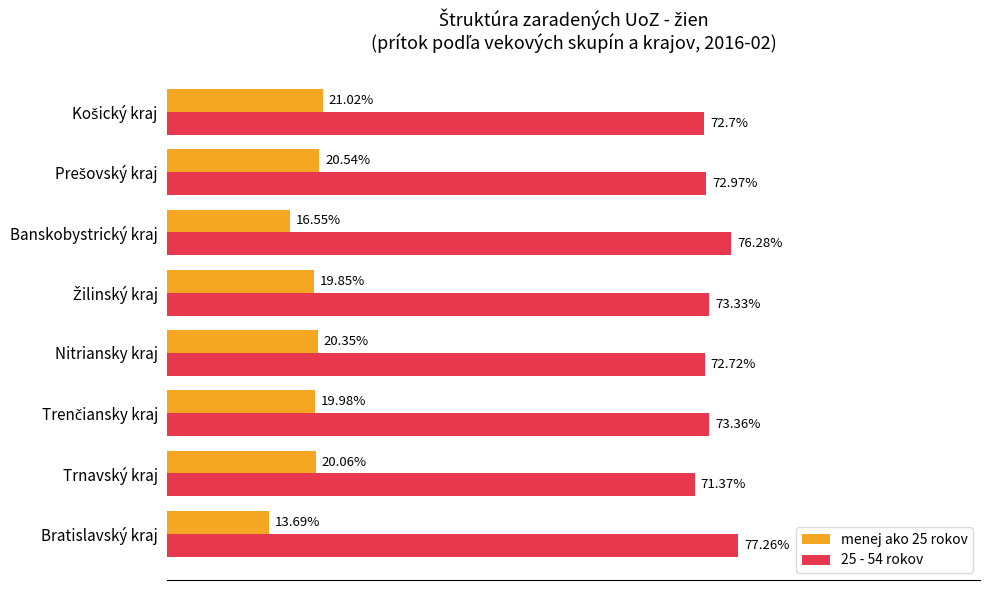

Which label corresponds to the smallest value in the chart?

Bratislavský kraj